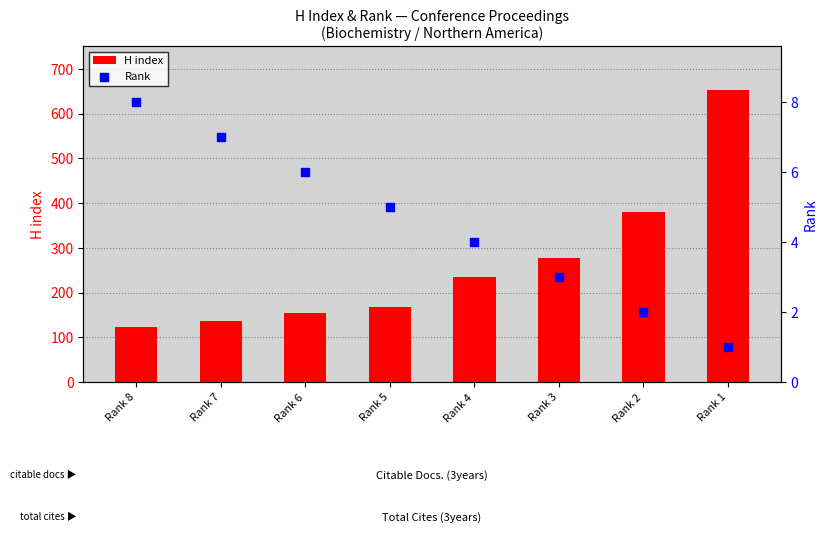

Which series has the largest Y range (max minus min)?

H index